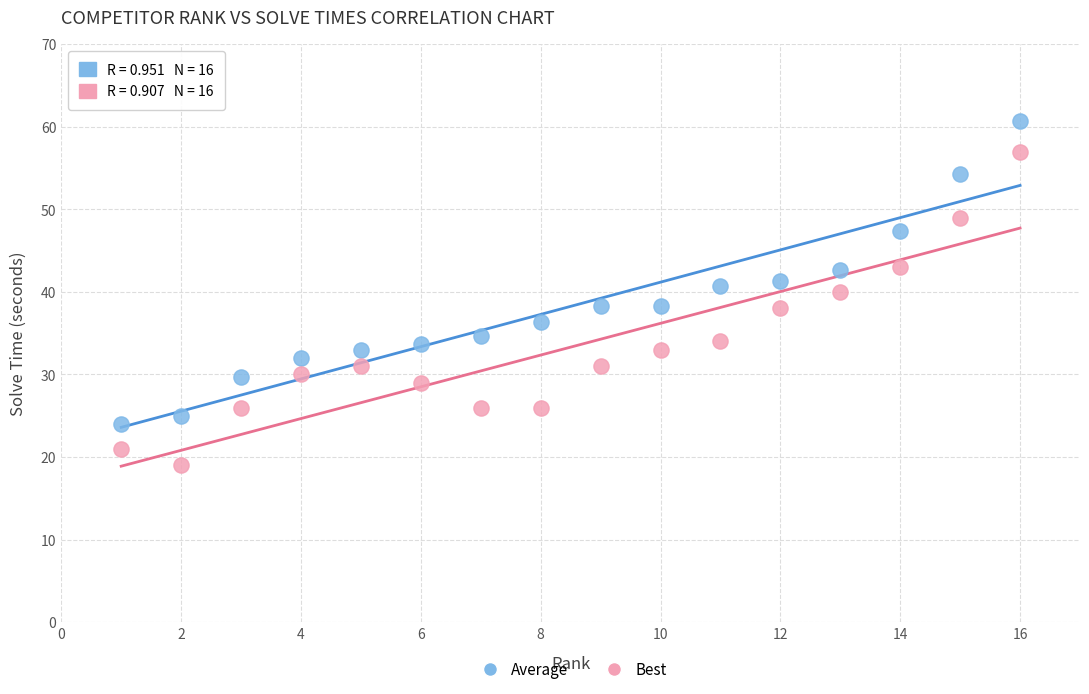

Which series reaches the maximum Y coordinate?

Average